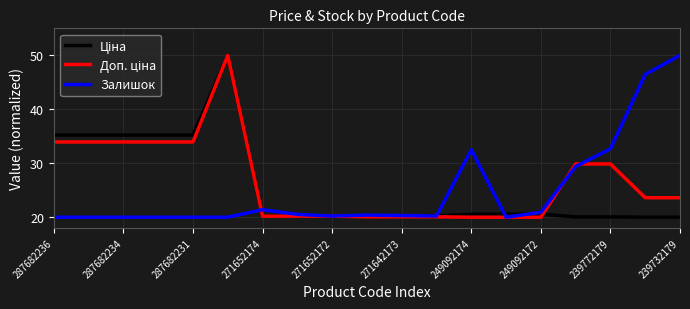

How many lines are shown in the chart?

3